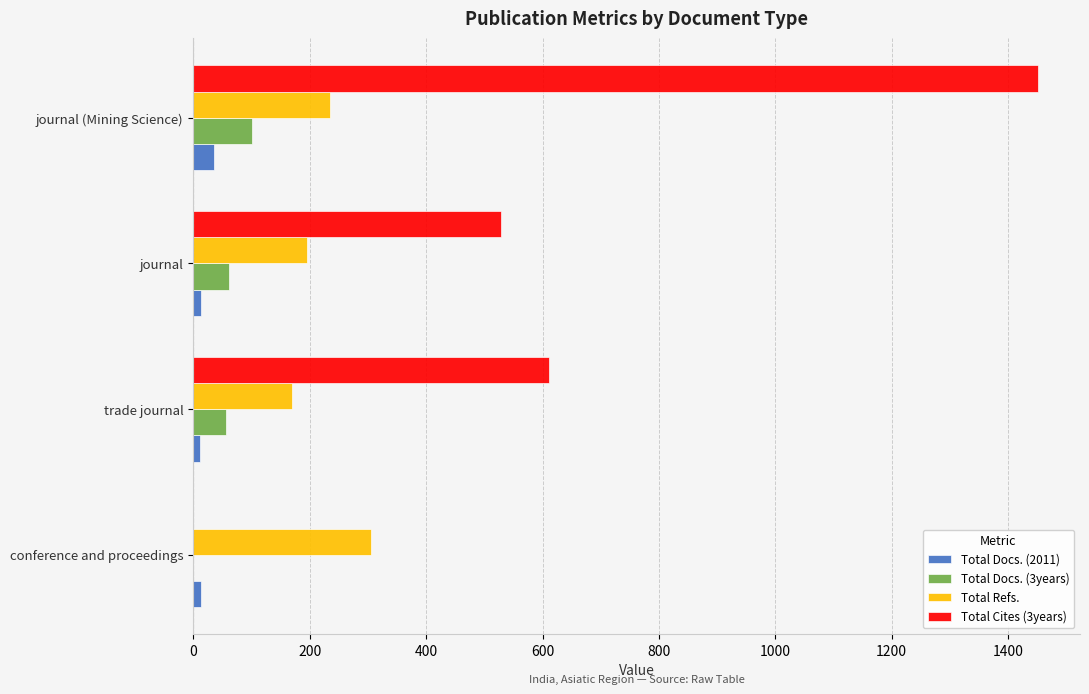

Which series has the widest spread of values?

Total Cites (3years)